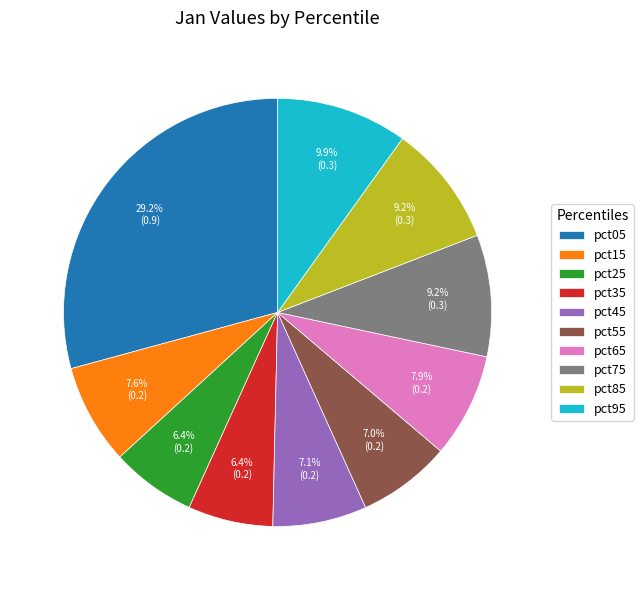

Between pct35 and pct05, which is larger?

pct05